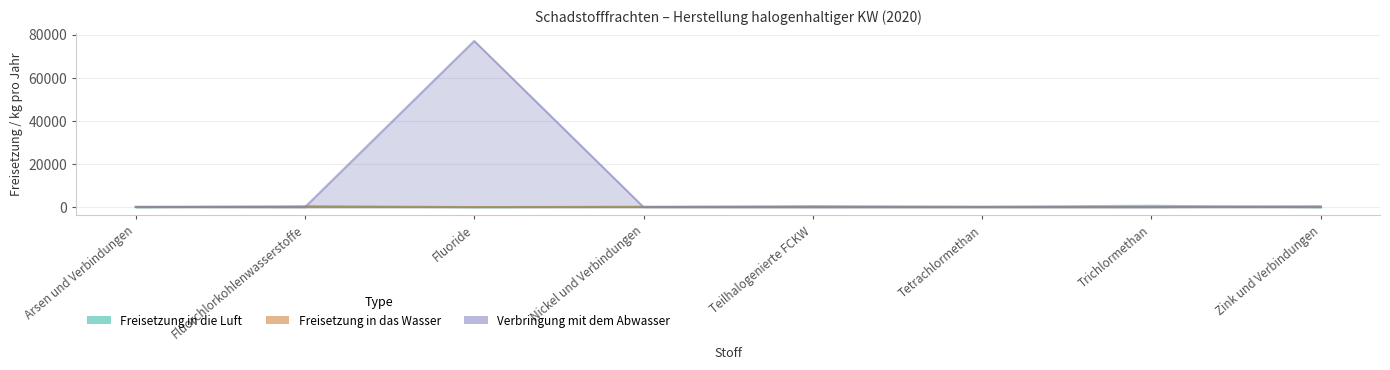

Which series ends up on top after the final intersection of Freisetzung in die Luft and Verbringung mit dem Abwasser?

Verbringung mit dem Abwasser